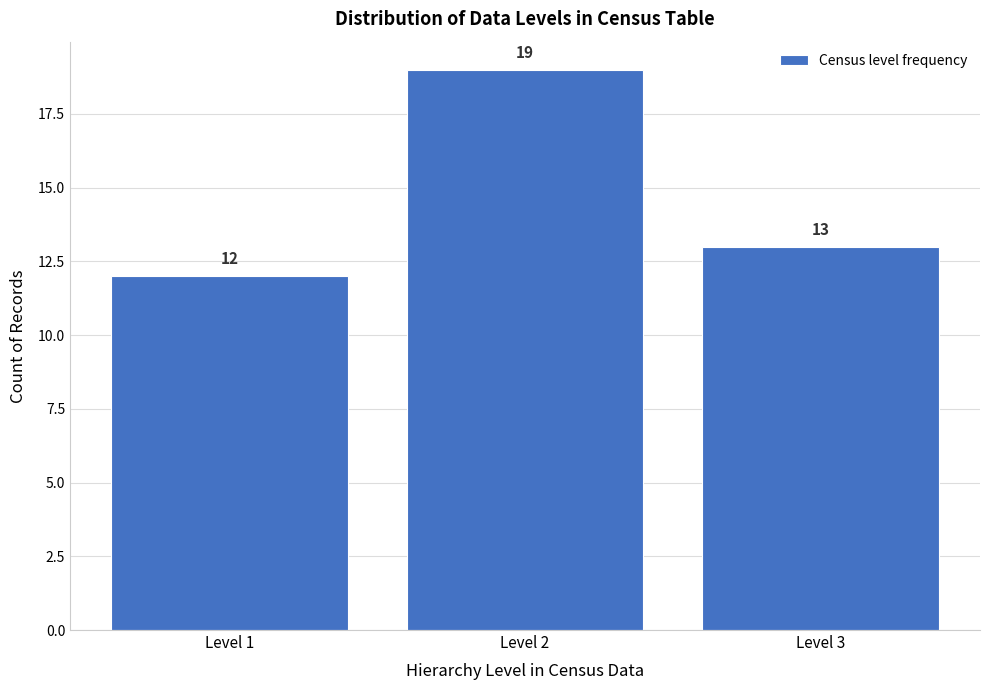

Reading right to left, what are all the values shown in this chart?

Level 3=13	Level 2=19	Level 1=12